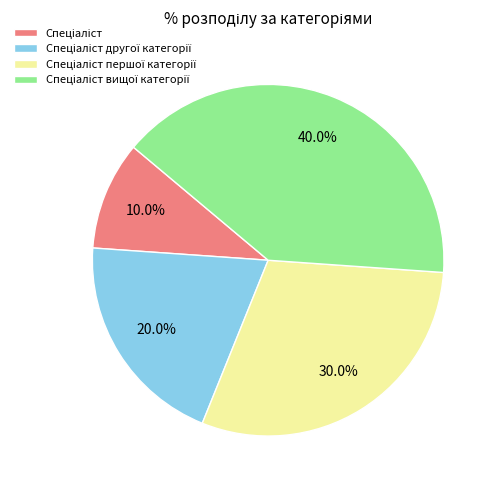

Does any single category account for the majority?

No